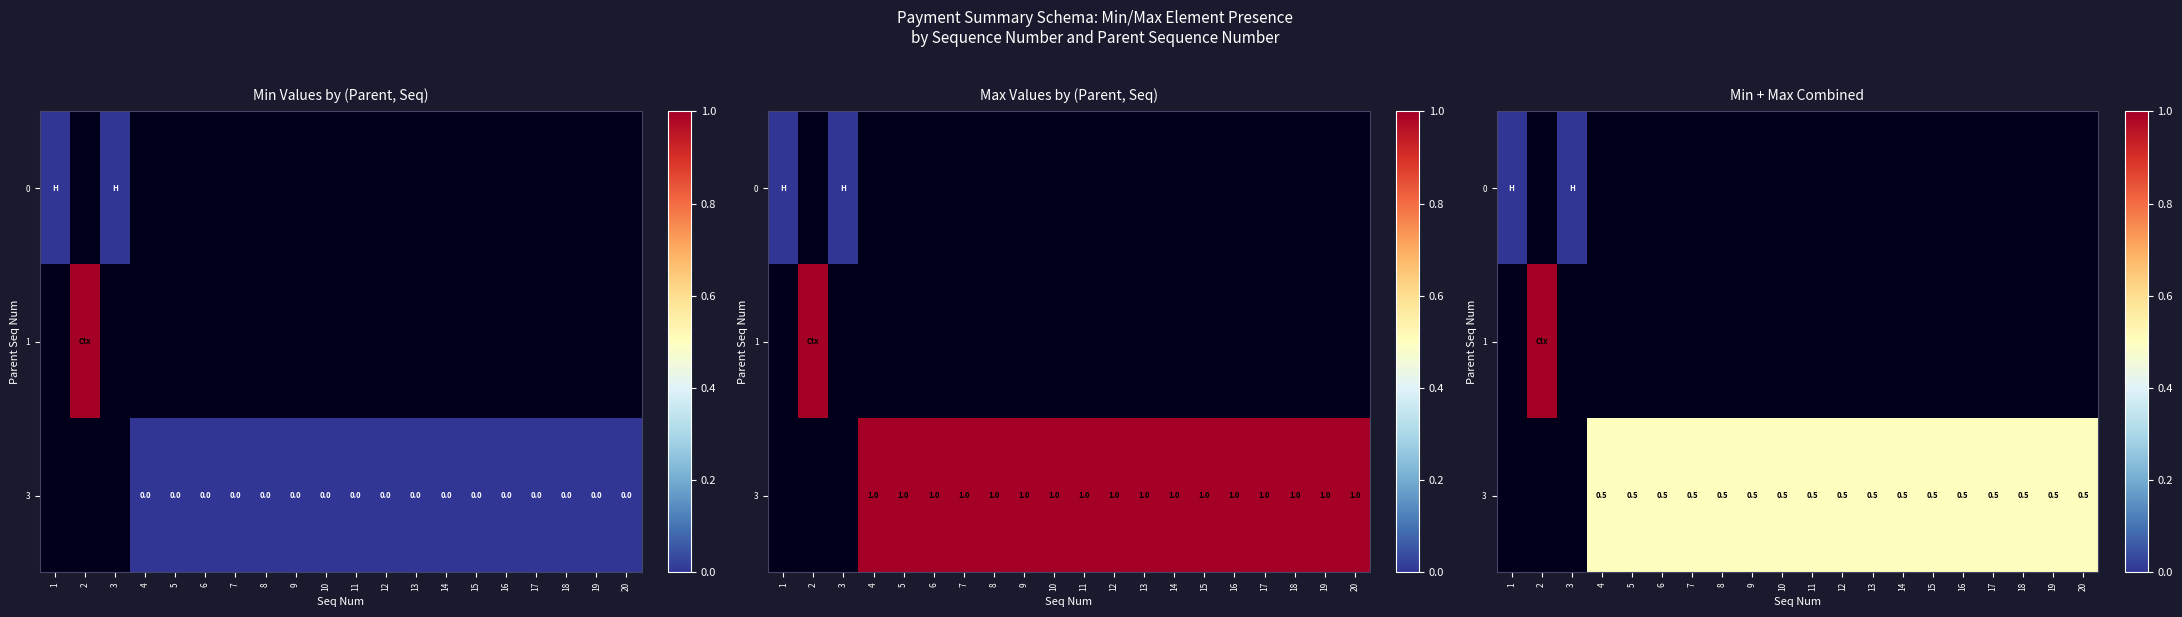

Is the value of row_2 at 11 greater than the value of row_0 at 9?

No